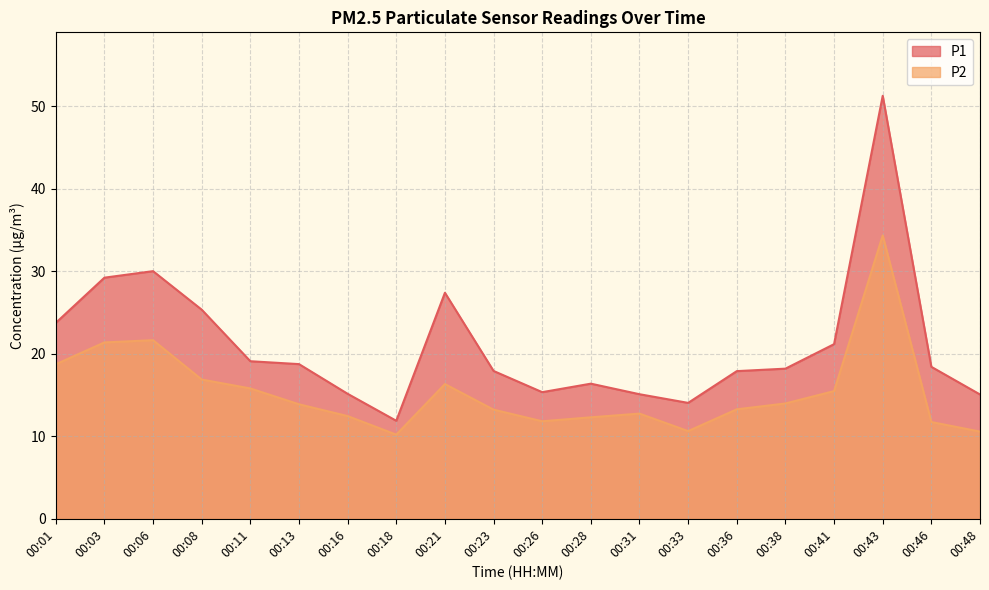

At which label is P1 closest to 31?

00:06